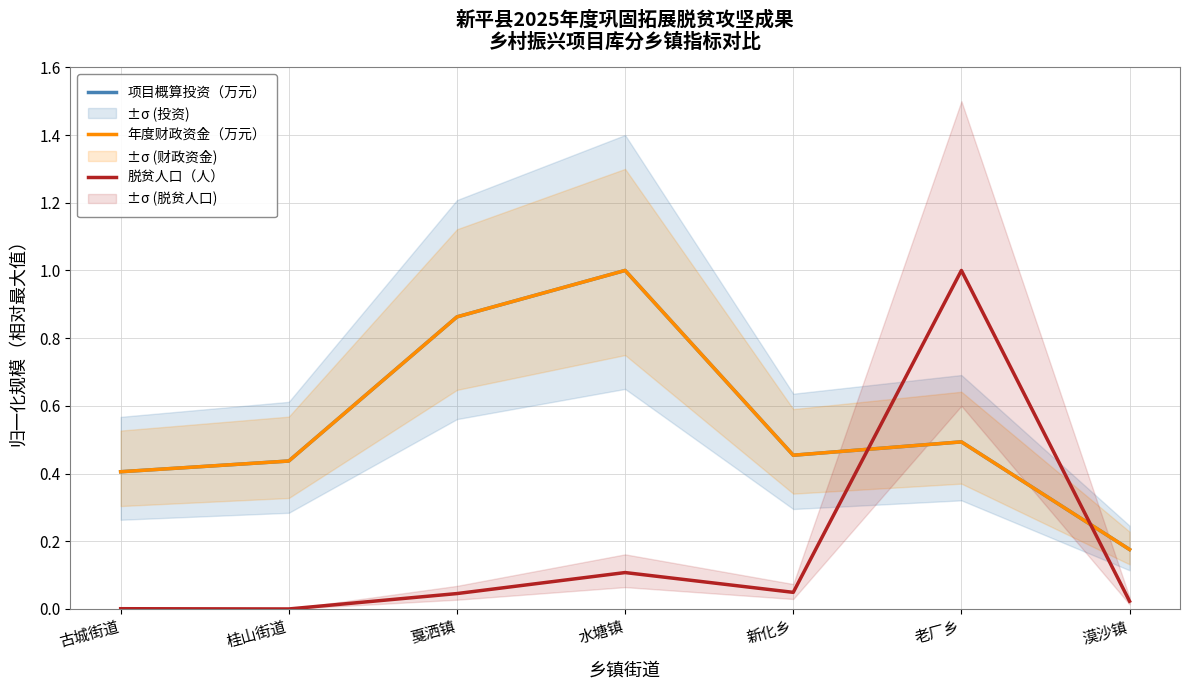

Is the value of 脱贫人口（人） at 水塘镇 greater than the value of 年度财政资金（万元） at 新化乡?

No